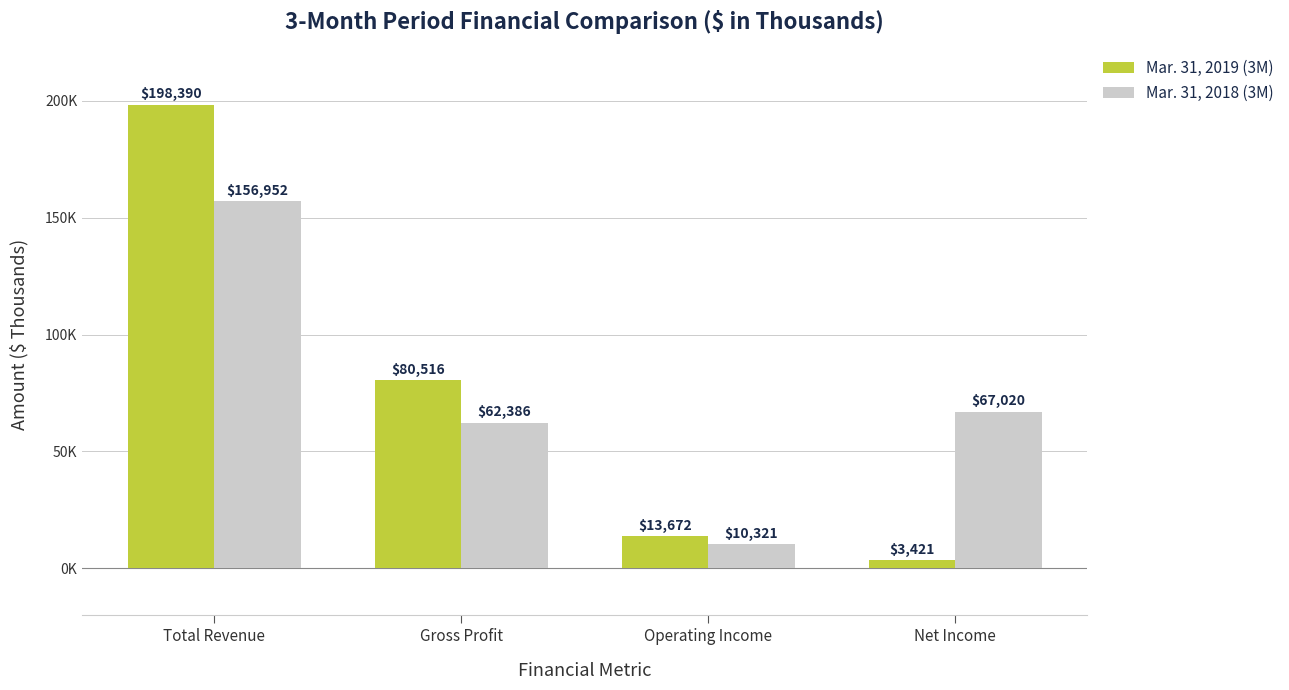

Between Gross Profit and Operating Income, which is larger?

Gross Profit